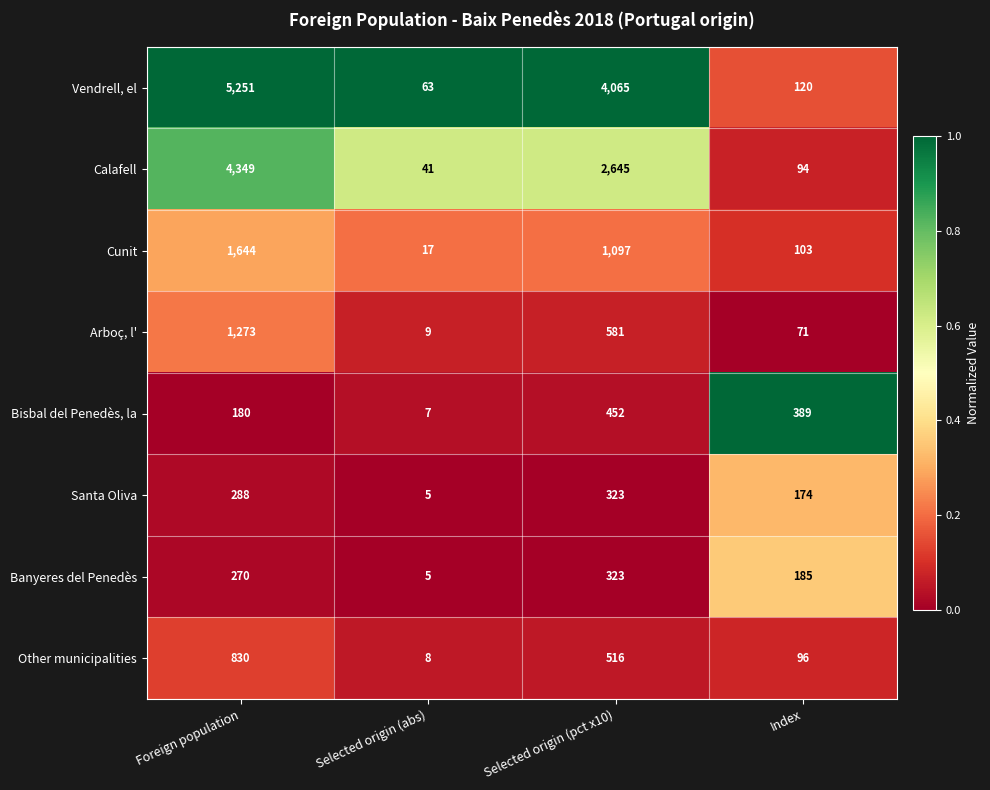

The value of Arboç, l' at Foreign population is 1273. True or false?

True